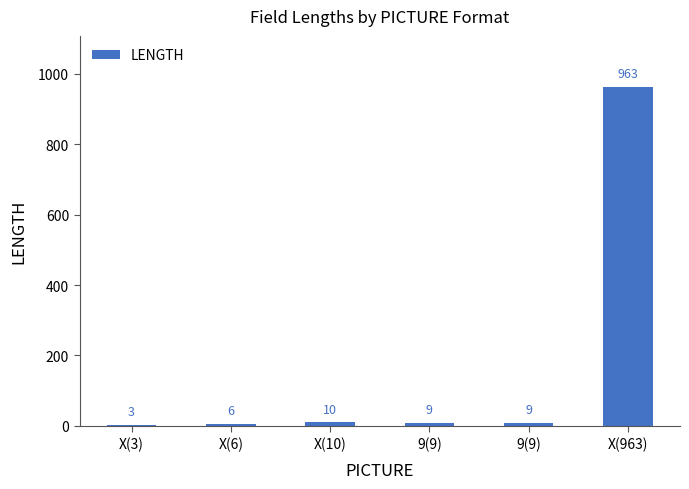

The chart shows a value of 416 at X(963). True or false?

False